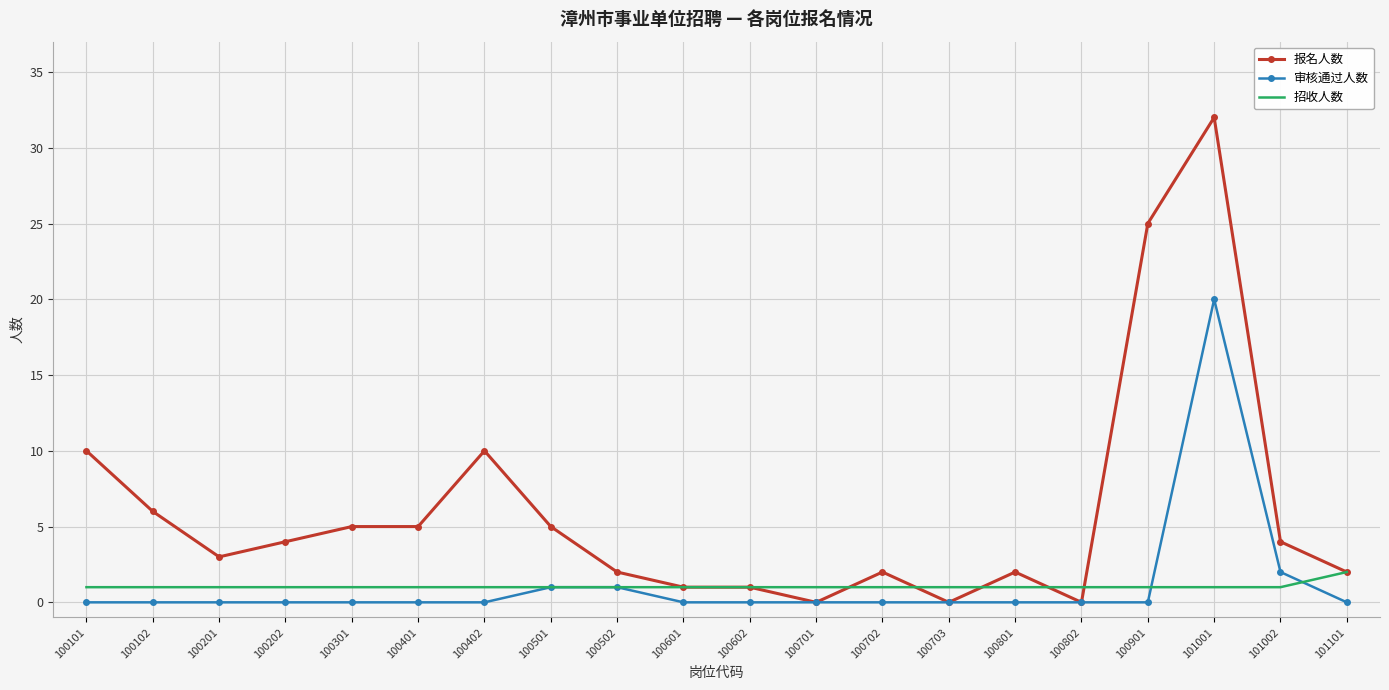

Which series changed the most between 100501 and 100901?

报名人数